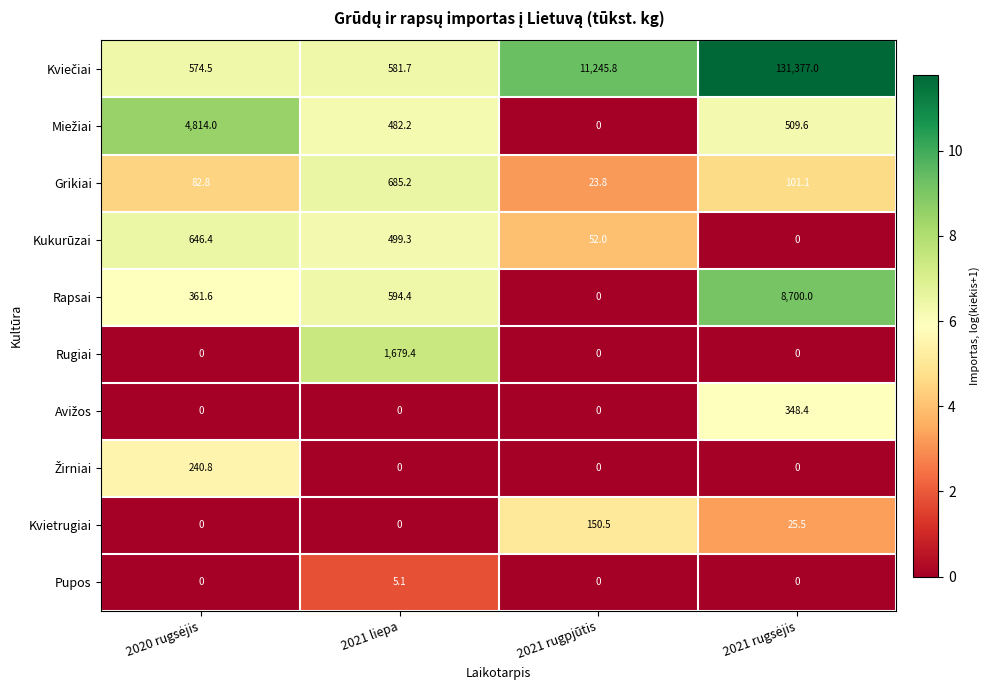

What is the sum of all Kvietrugiai values?

176.0